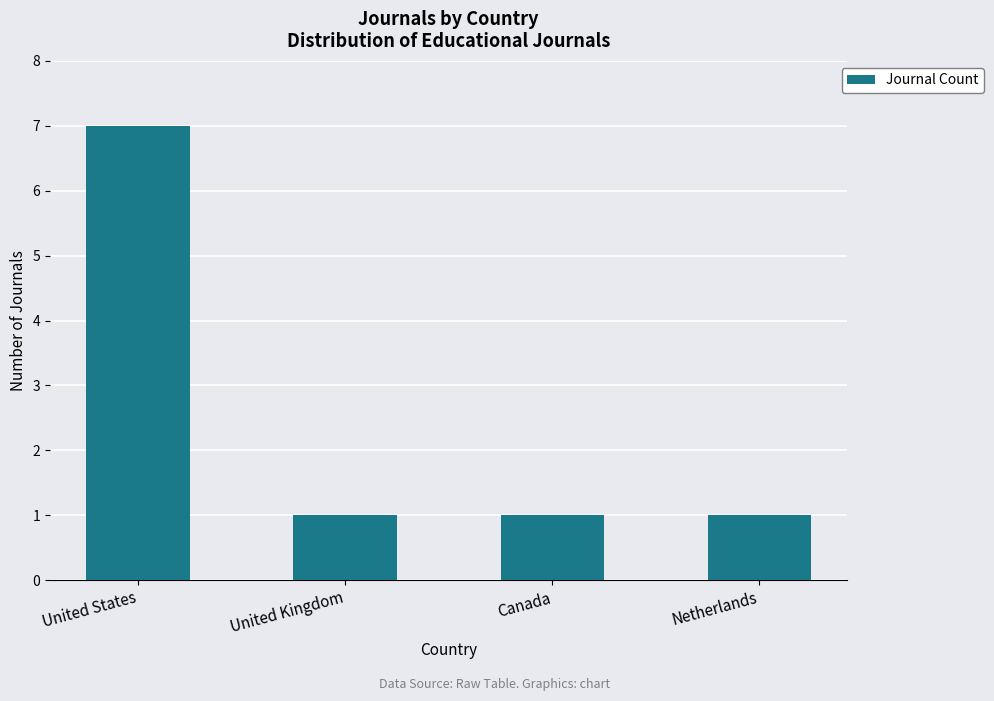

Does the chart contain any negative values?

No